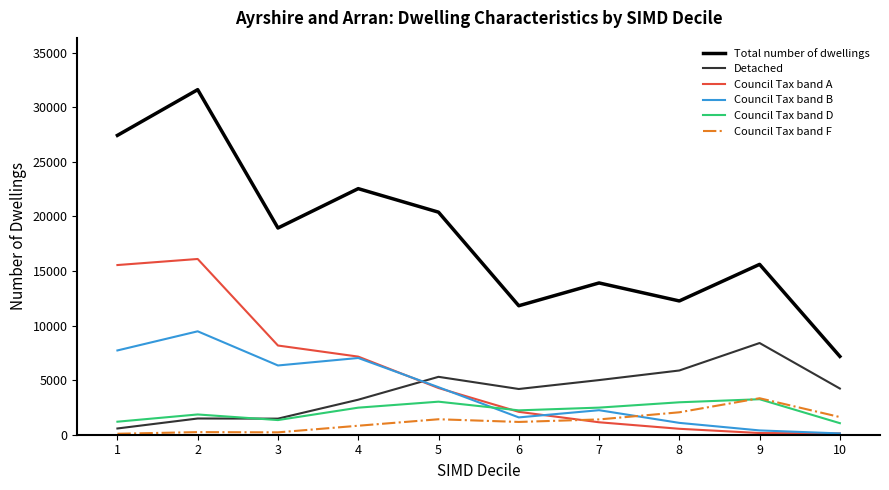

At which label does Council Tax band A reach its peak?

2